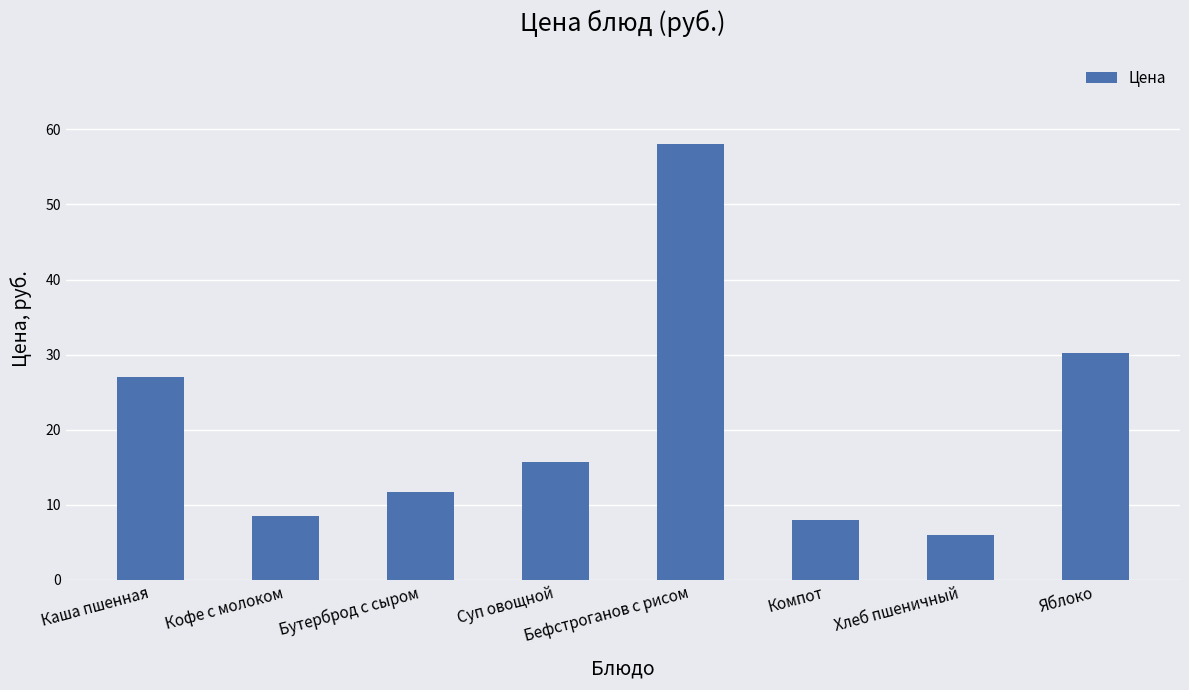

Reading right to left, extract all data points from this chart.

Яблоко=30.2	Хлеб пшеничный=6.0	Компот=8.0	Бефстроганов с рисом=58.1	Суп овощной=15.7	Бутерброд с сыром=11.7	Кофе с молоком=8.5	Каша пшенная=27.0